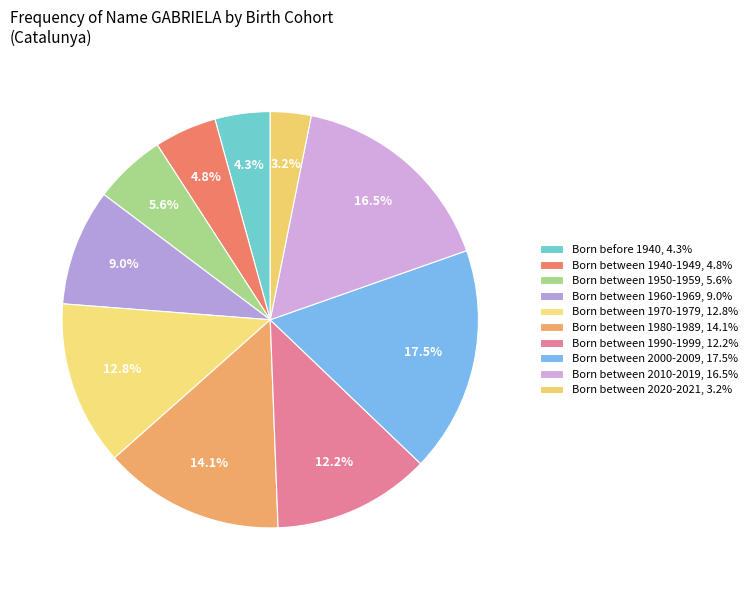

Rank the categories by value from lowest to highest.

Born between 2020-2021, Born before 1940, Born between 1940-1949, Born between 1950-1959, Born between 1960-1969, Born between 1990-1999, Born between 1970-1979, Born between 1980-1989, Born between 2010-2019, Born between 2000-2009